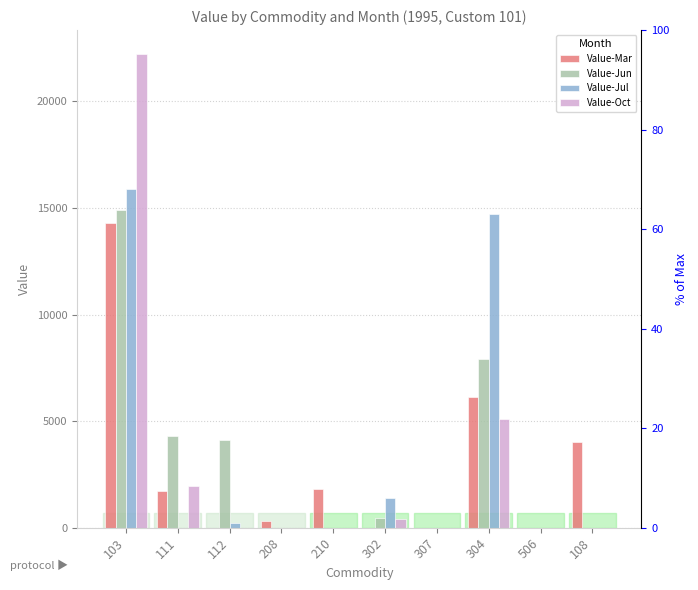

Reading left to right, what are all the values shown in this chart?

Value-Mar: 14293	1730	0	300	1802	0	0	6132	0	4027
Value-Jun: 14918	4307	4106	0	0	466	0	7911	0	0
Value-Jul: 15881	0	240	0	0	1393	0	14733	0	0
Value-Oct: 22233	1960	0	0	0	384	0	5118	0	0